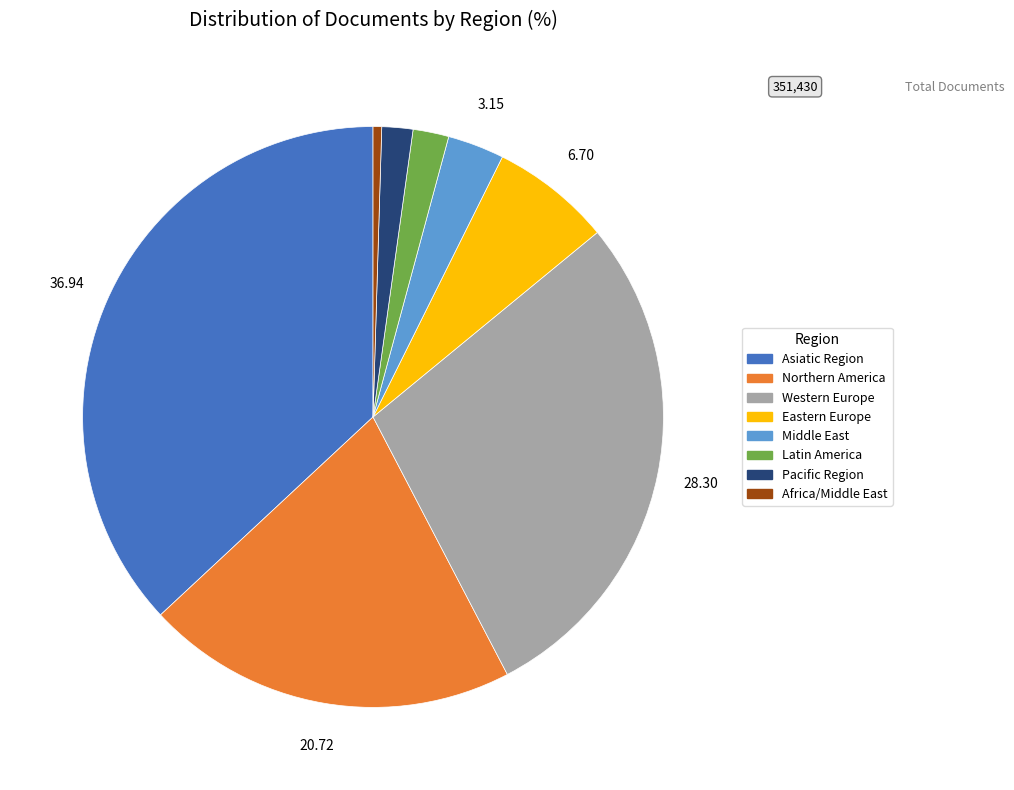

Which slice is the largest?

Asiatic Region